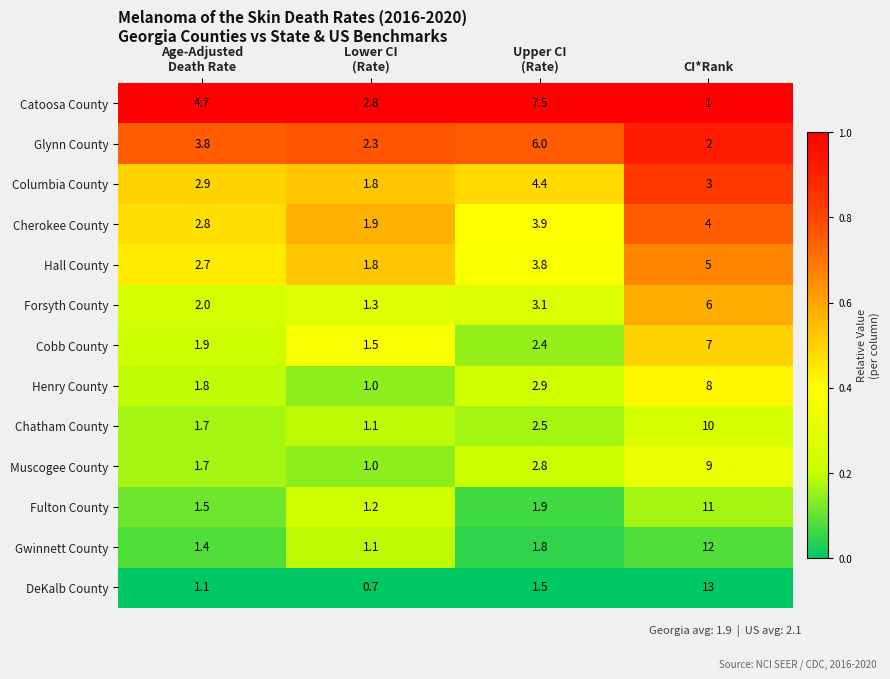

Read the Hall County value at CI*Rank.

5.0